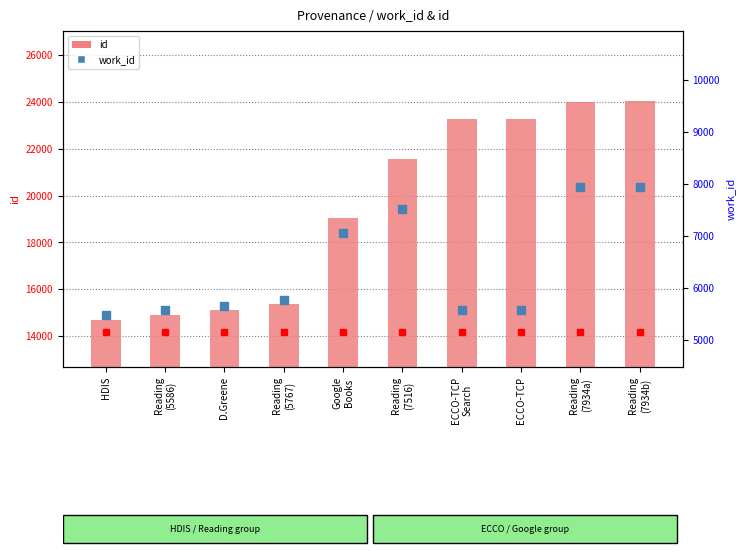

What is the total value across all series at Reading
(7934b)?

31963